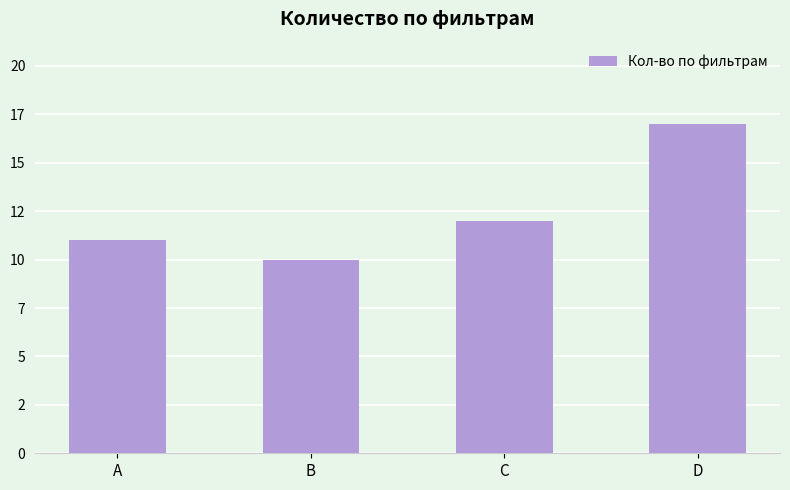

Are the bars horizontal?

No